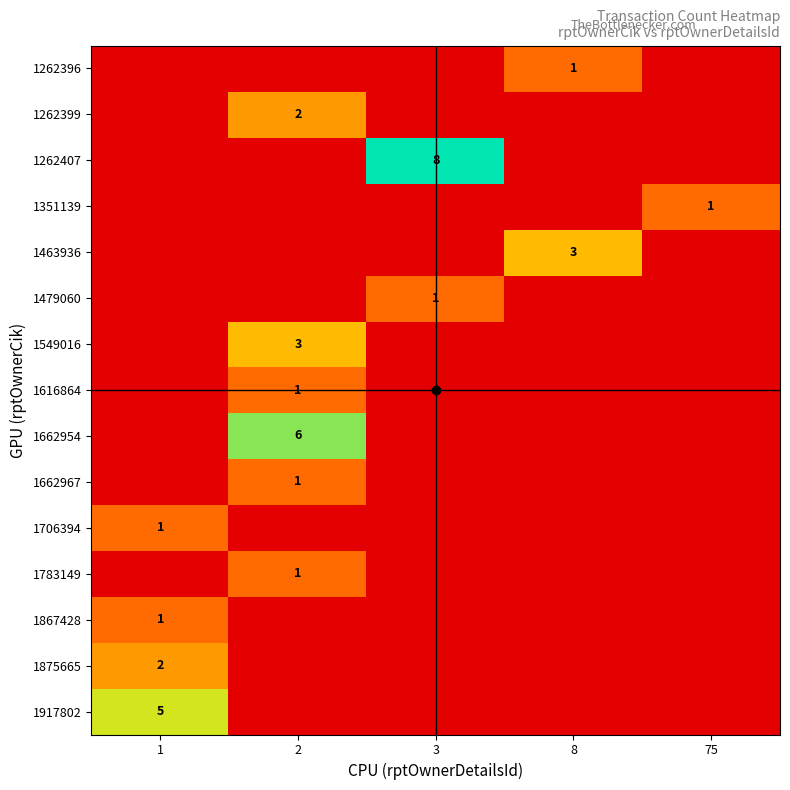

Which label corresponds to the smallest value in the chart?

1